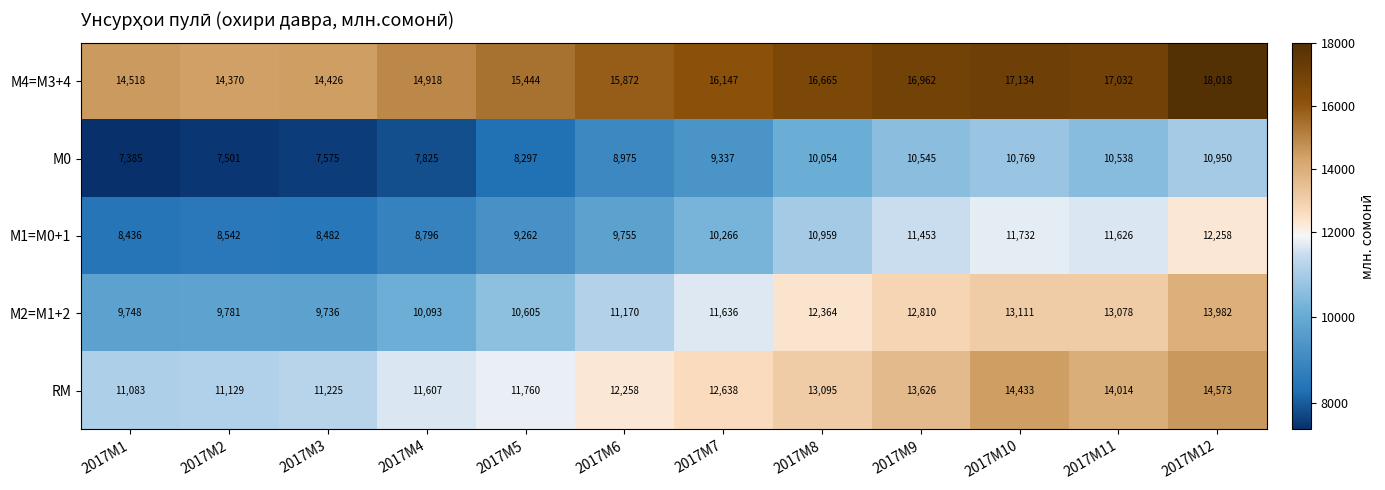

At how many categories does at least one series exceed 12542?

12